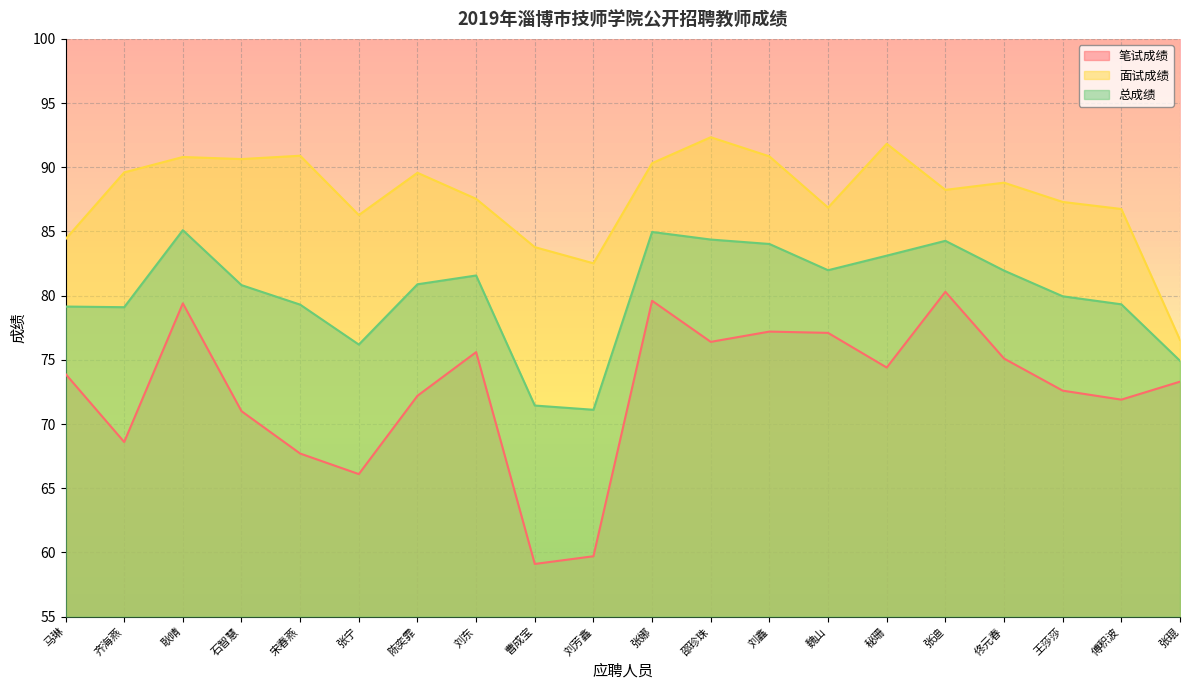

The 总成绩 series shows 55.7 at 耿晴. True or false?

False